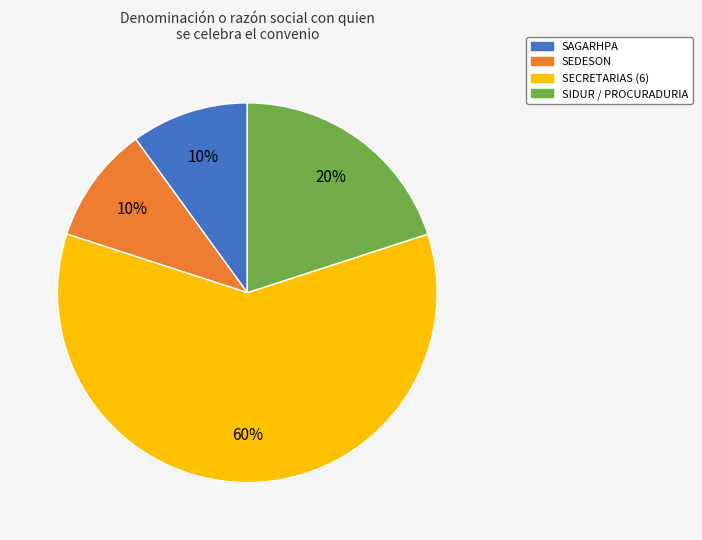

Approximately how many times larger is the value at SEDESON compared to SAGARHPA?

1.0